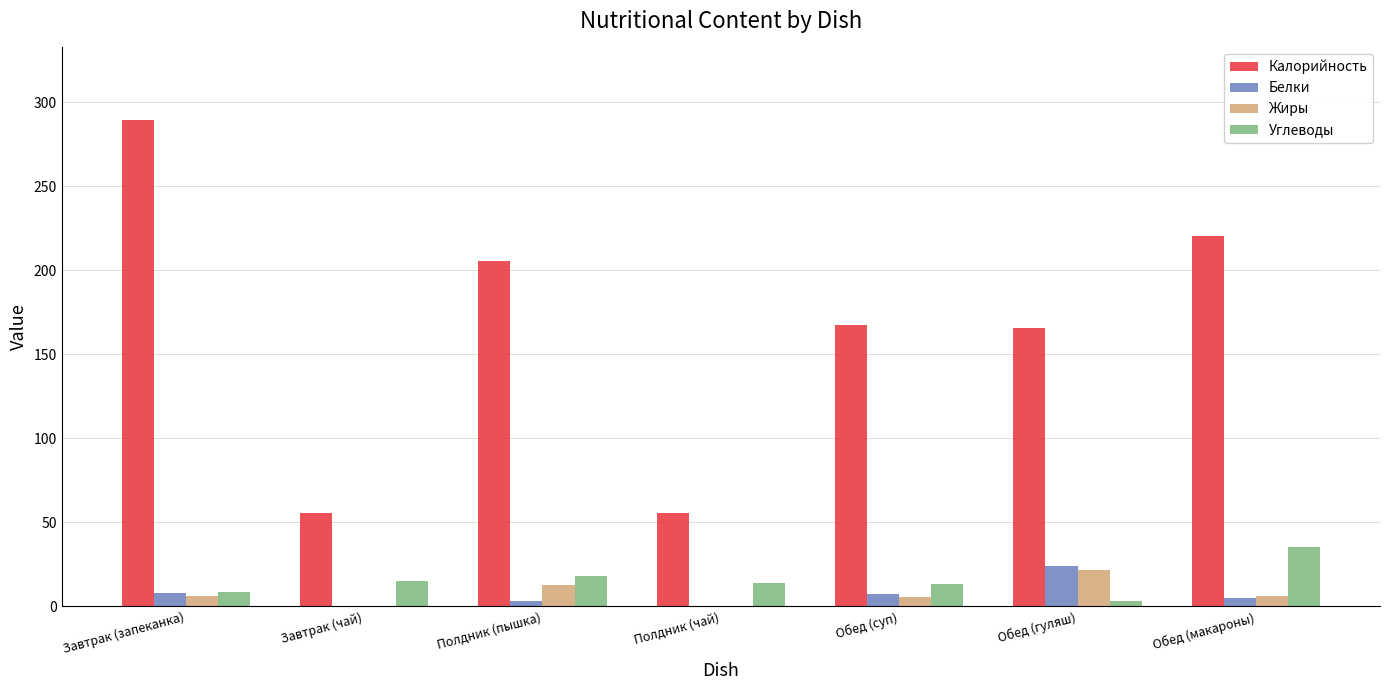

What are all the series names shown in the legend?

Калорийность, Белки, Жиры, Углеводы